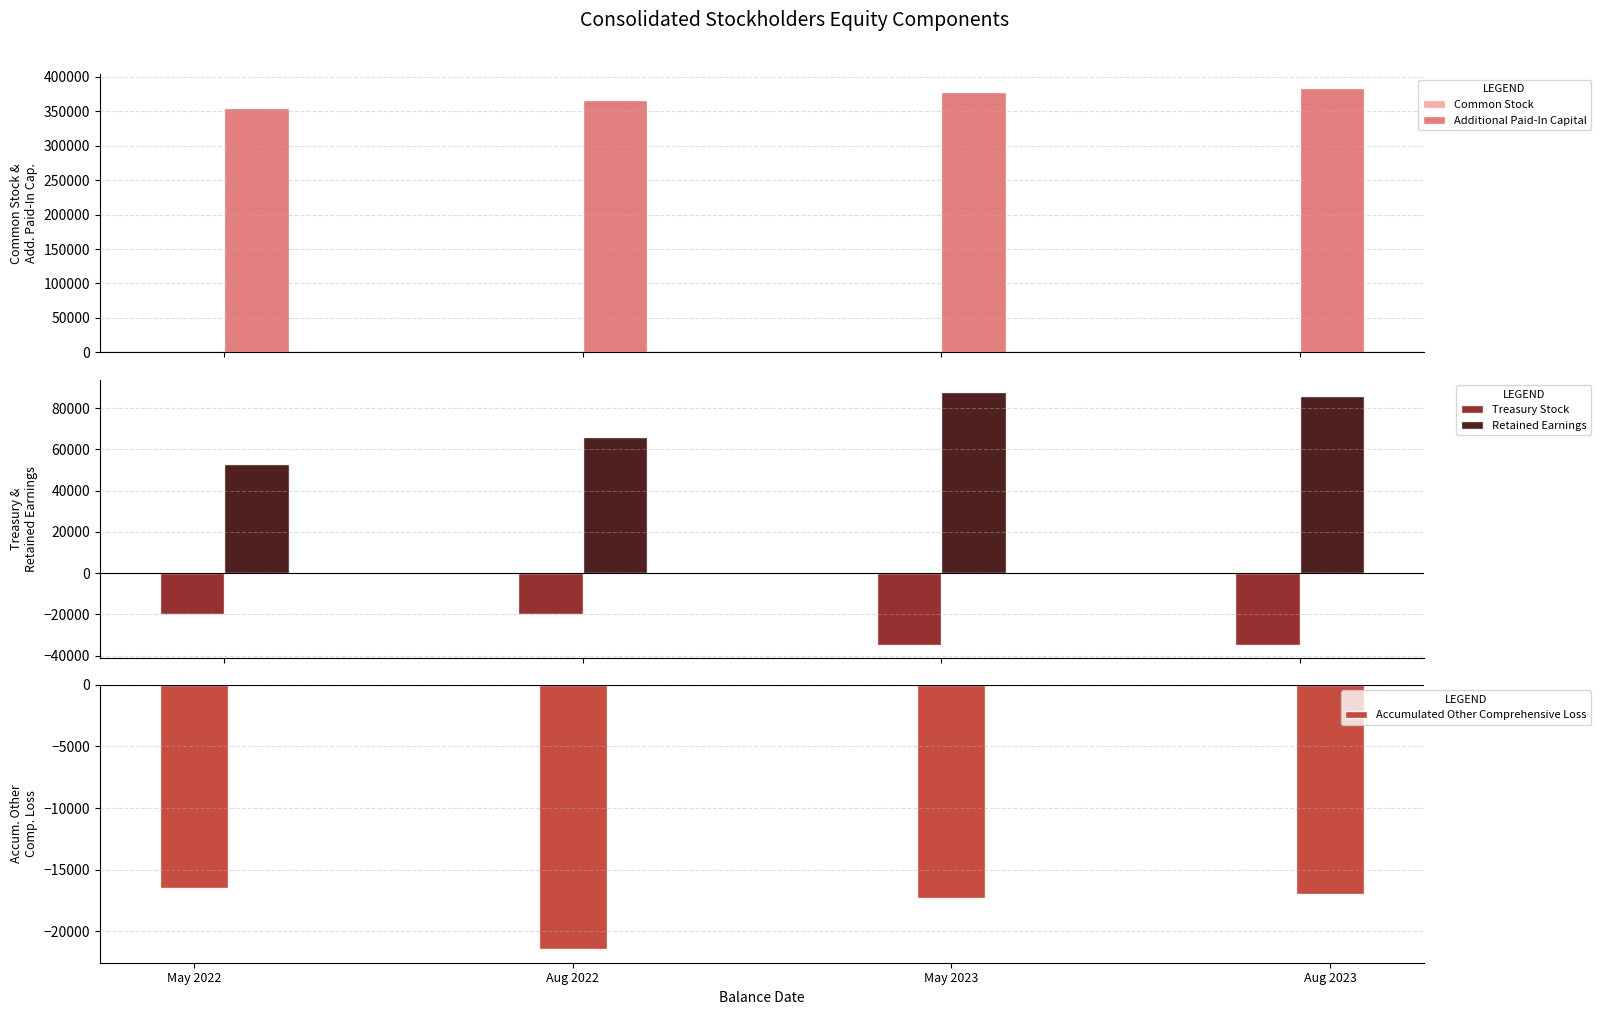

At which label does Accumulated Other Comprehensive Loss first exceed -16948?

May 2022